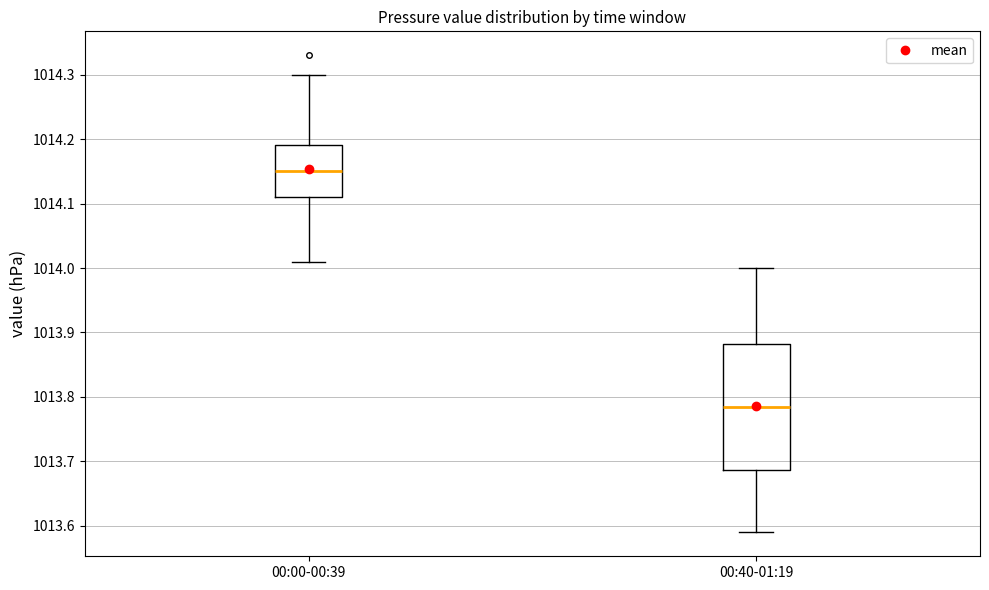

Where is the lower edge of the box for 00:40-01:19 on the y-axis? The values are not printed on the chart, so give them approximately, as read against the axis.

1013.69